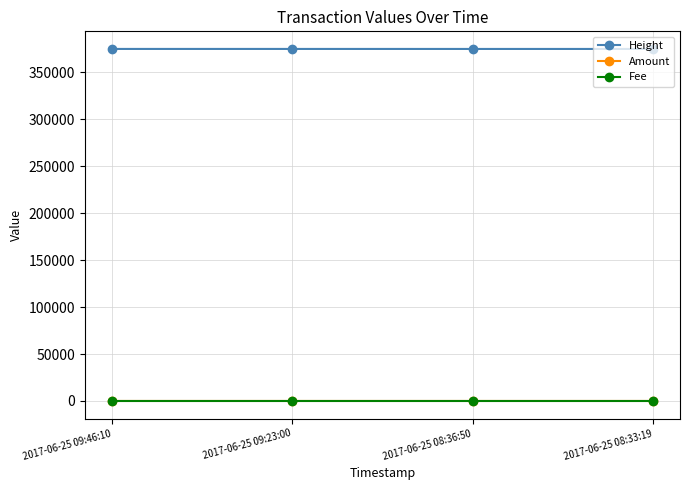

What is the lowest value of the Height series?

374841